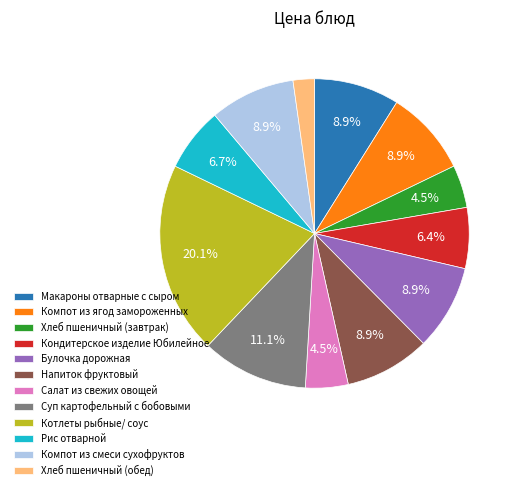

Is Салат из свежих овощей the majority of the pie?

No